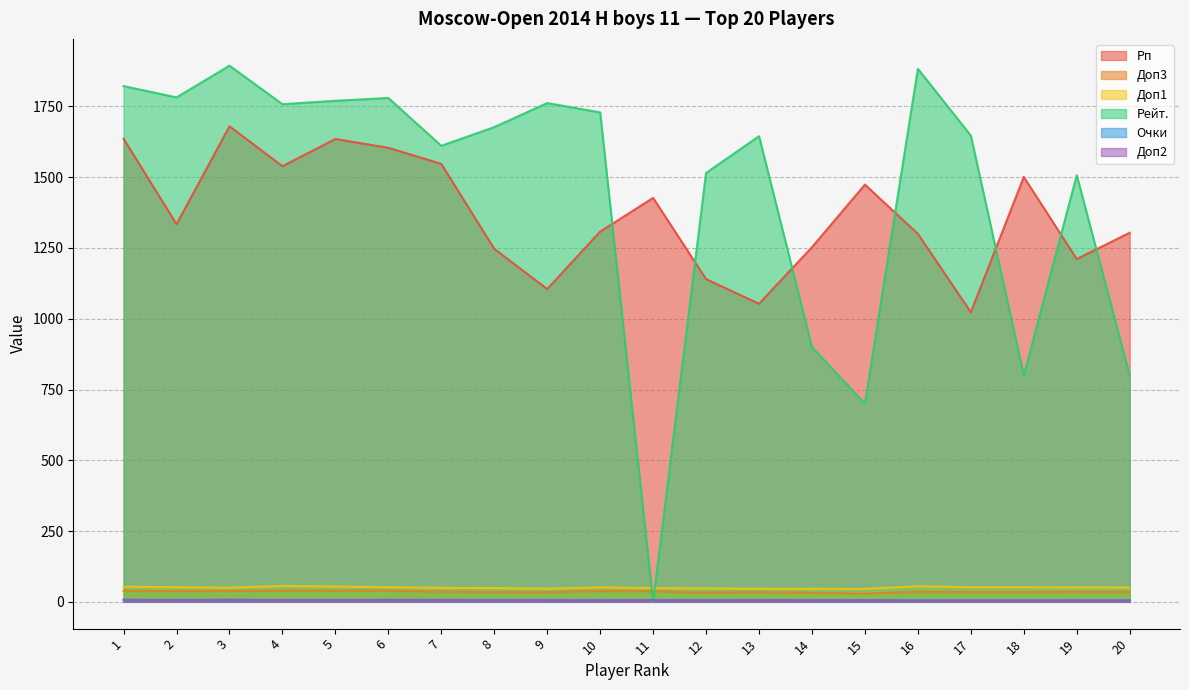

How many interior local peaks does the Рейт. series have?

6